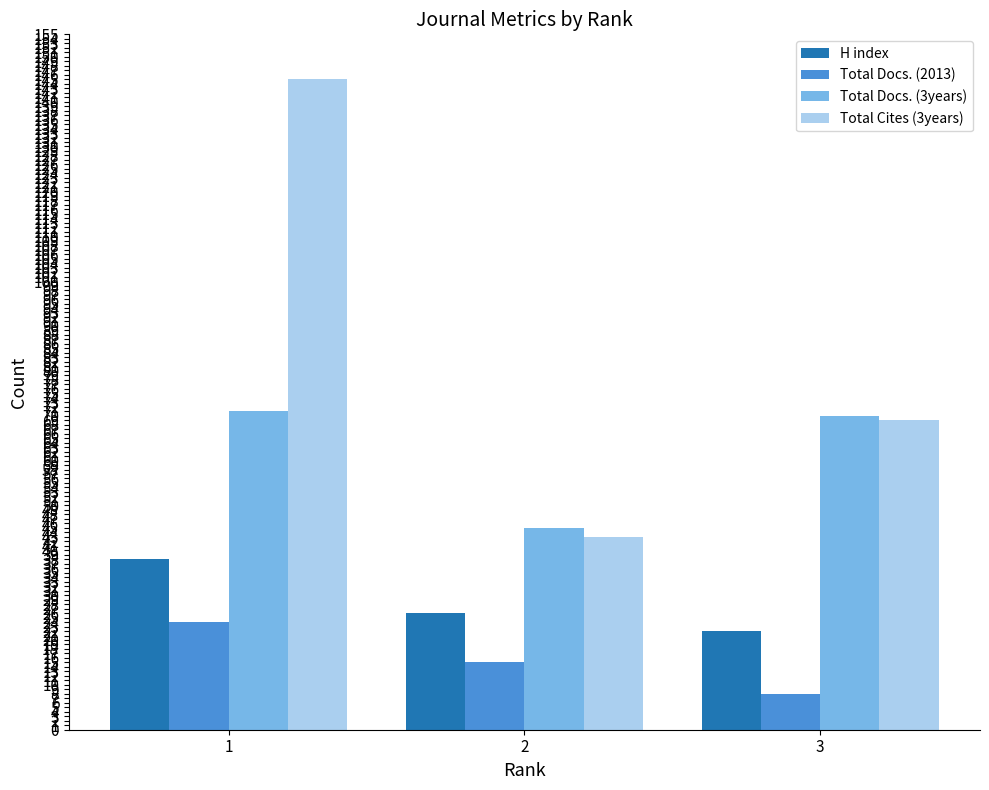

Are the bars grouped side by side (vs. stacked)?

Yes